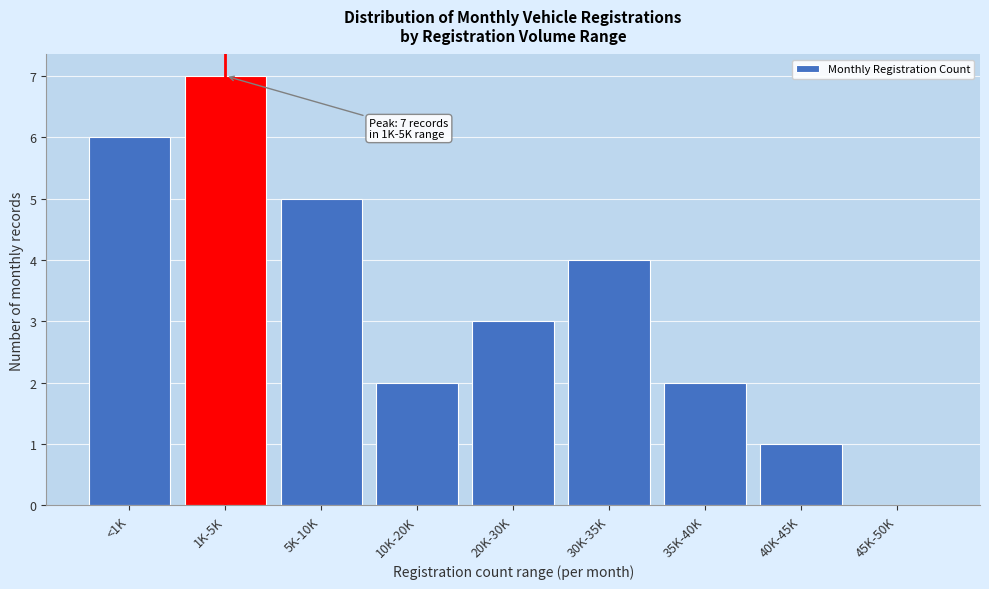

Reading left to right, transcribe all the data shown in this chart.

<1K=6	1K-5K=7	5K-10K=5	10K-20K=2	20K-30K=3	30K-35K=4	35K-40K=2	40K-45K=1	45K-50K=0